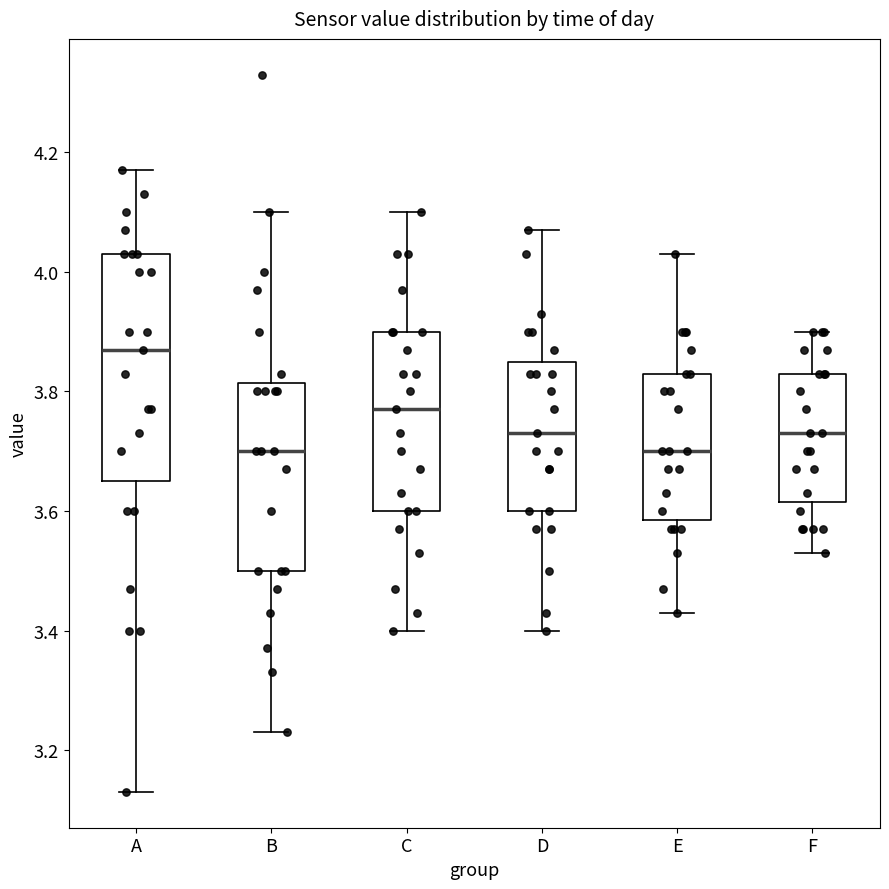

Where is the upper edge of the box for B on the y-axis? The values are not printed on the chart, so give them approximately, as read against the axis.

3.82